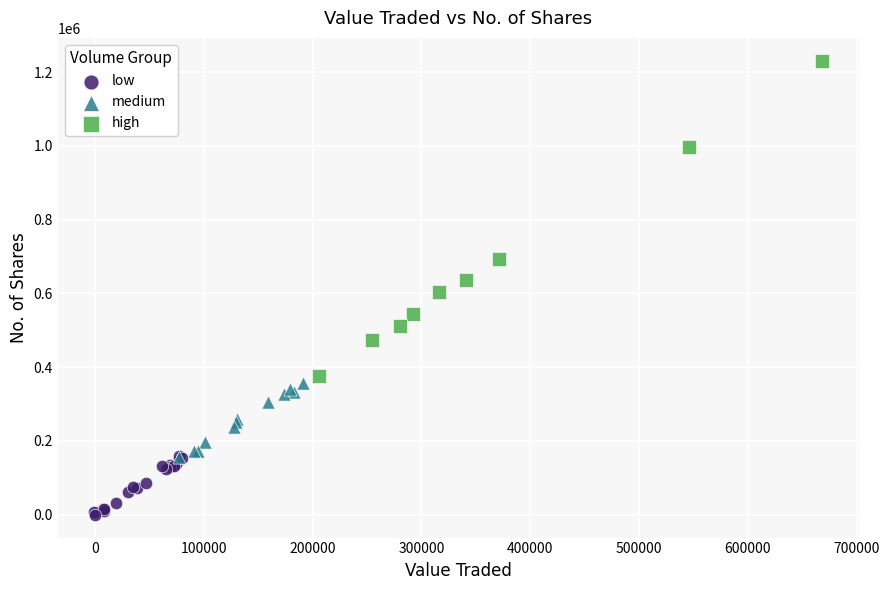

Which series contains the highest Y value?

high